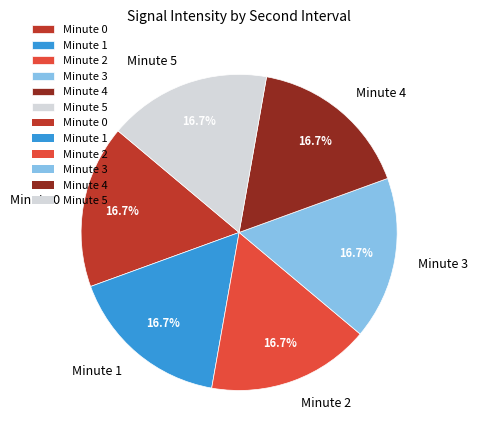

Does Minute 0 account for over 50% of the chart?

No